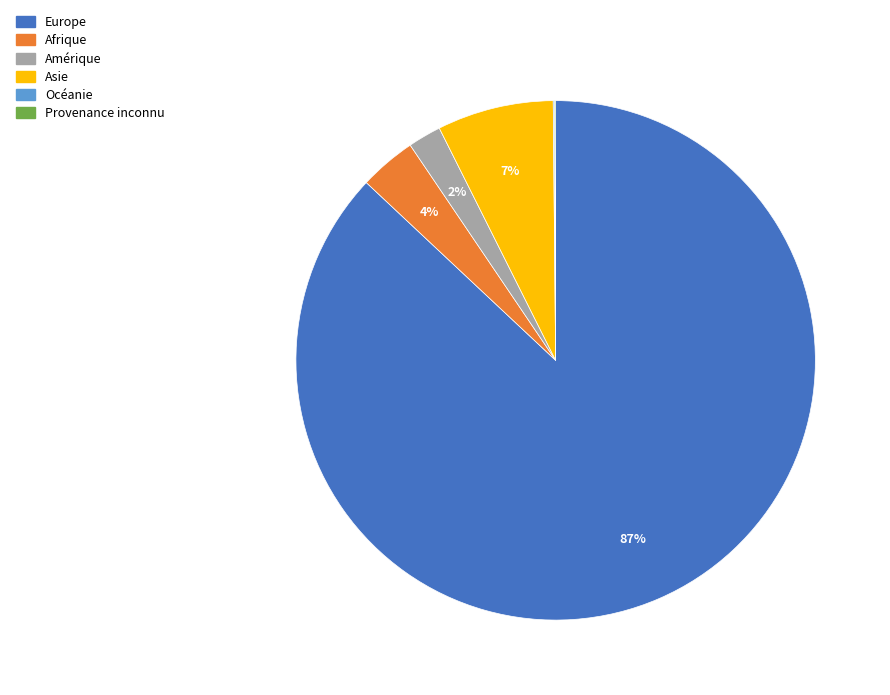

Is there a majority slice in this chart?

Yes